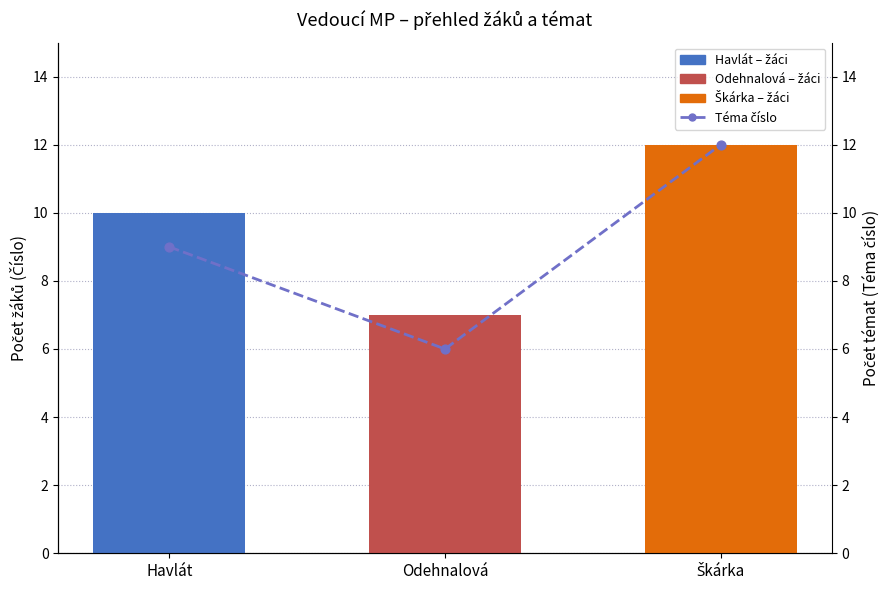

Which series contains the highest Y value?

Číslo (počet žáků)